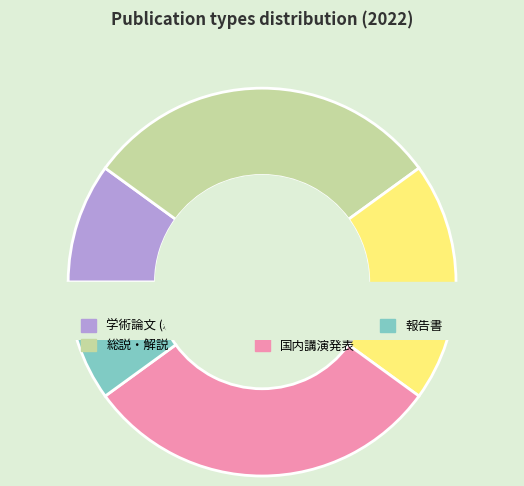

What is the total percentage of 総説・解説 and 国際会議?

50.0%